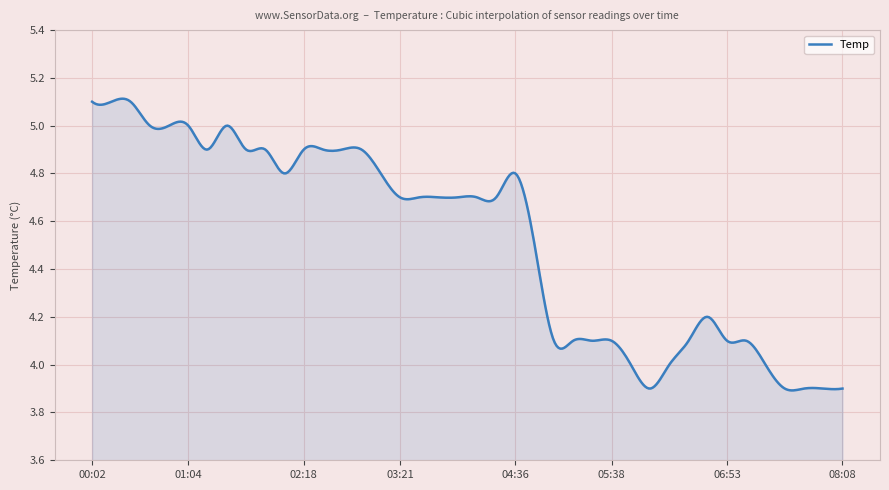

What is the difference between the maximum and minimum values?

1.2